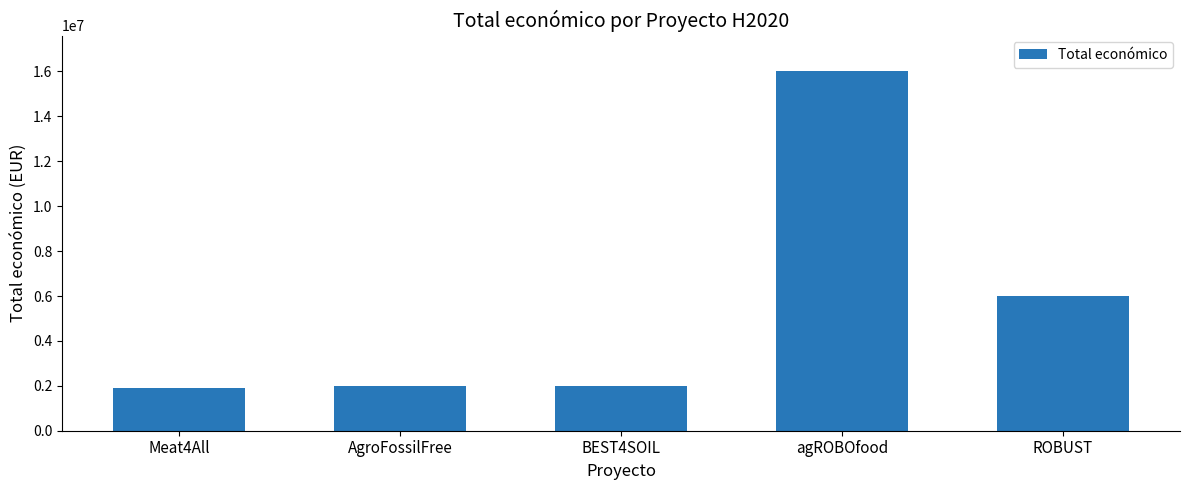

Where is the data nearest to the value 8953364?

ROBUST